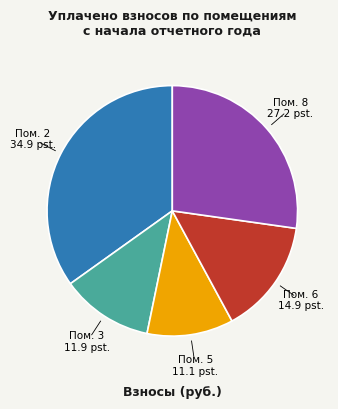

Does any single category account for the majority?

No